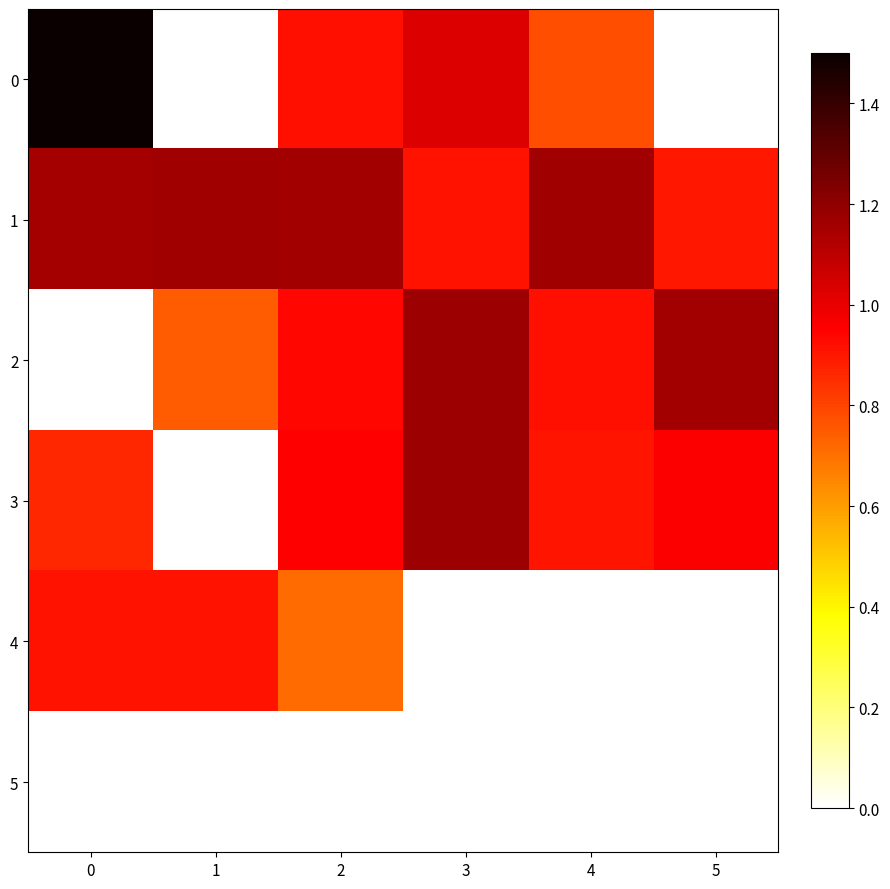

Reading right to left, transcribe all the data shown in this chart.

0: 5=0.0	4=0.8	3=1.0	2=0.9	1=0.0	0=1.5
1: 5=0.9	4=1.2	3=0.9	2=1.2	1=1.2	0=1.2
2: 5=1.2	4=0.9	3=1.2	2=0.9	1=0.7	0=0.0
3: 5=1.0	4=0.9	3=1.2	2=1.0	1=0.0	0=0.9
4: 5=0.0	4=0.0	3=0.0	2=0.7	1=0.9	0=0.9
5: 5=0.0	4=0.0	3=0.0	2=0.0	1=0.0	0=0.0